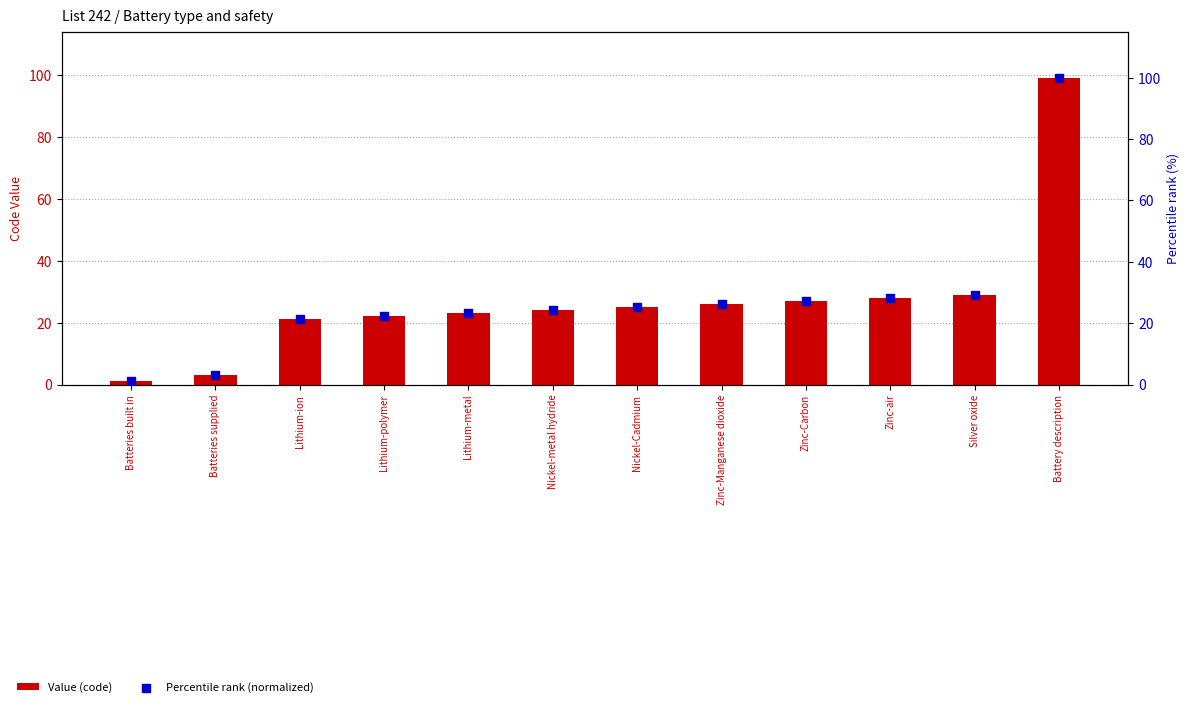

At how many categories does at least one series exceed 1?

12